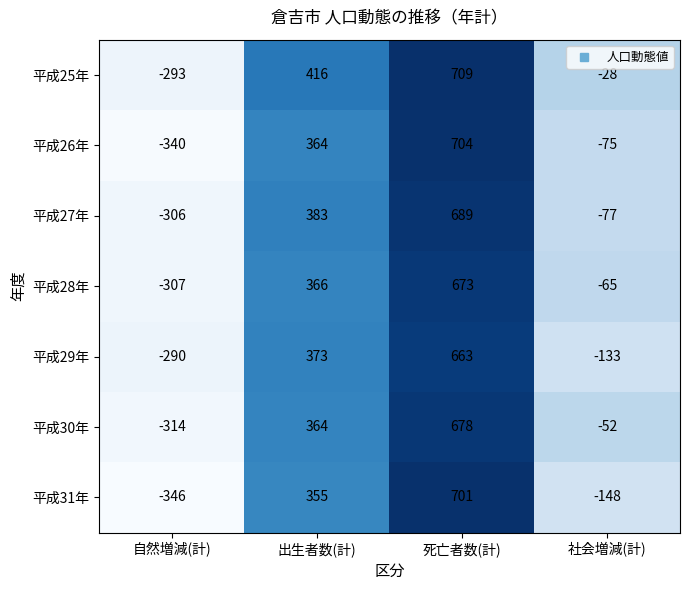

Count the 平成29年 values in the range -133 to 663.

3